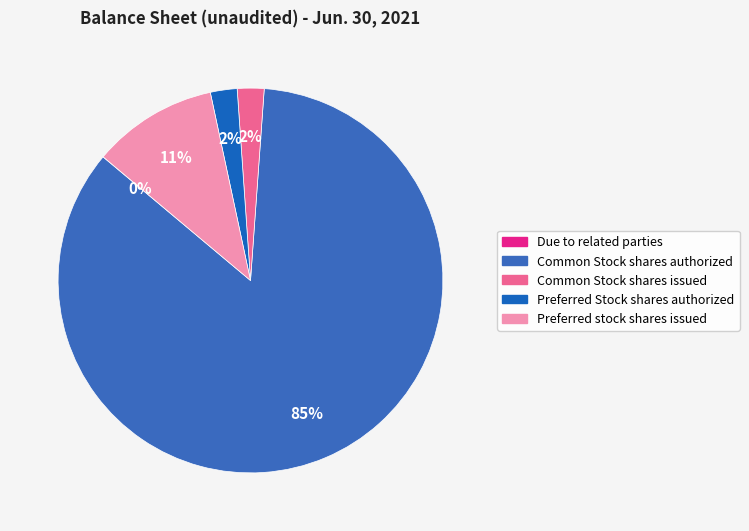

To the nearest percent, what is the difference between the largest and smallest slice percentages?

85%